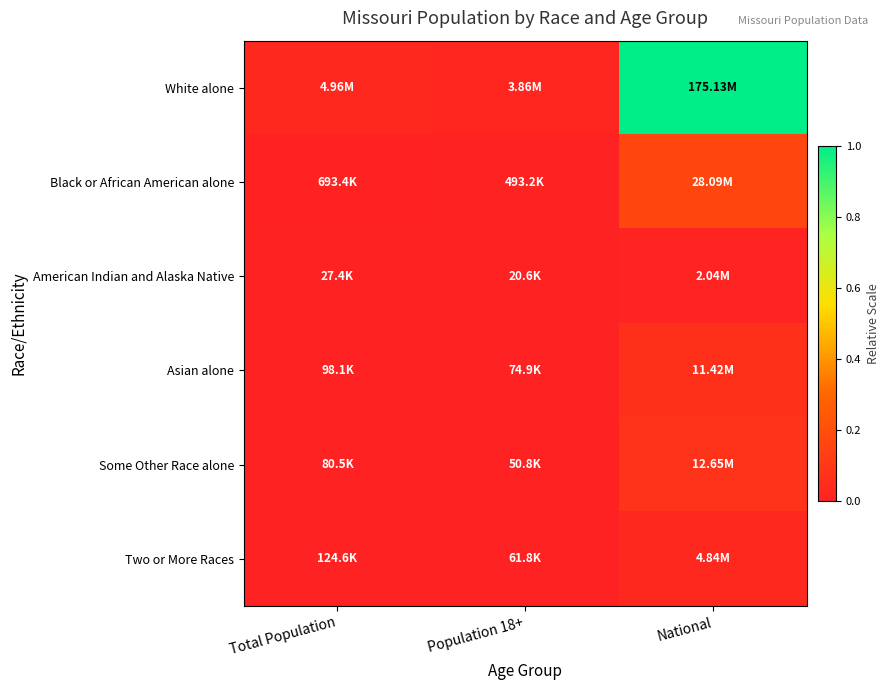

At how many categories does at least one series exceed 0?

3